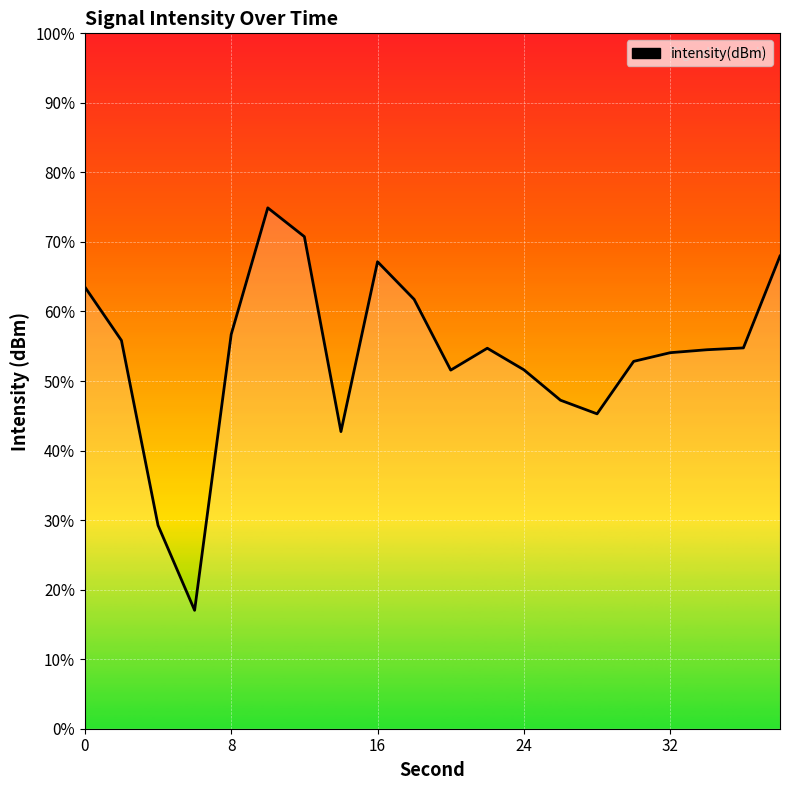

How many lines are shown in the chart?

1